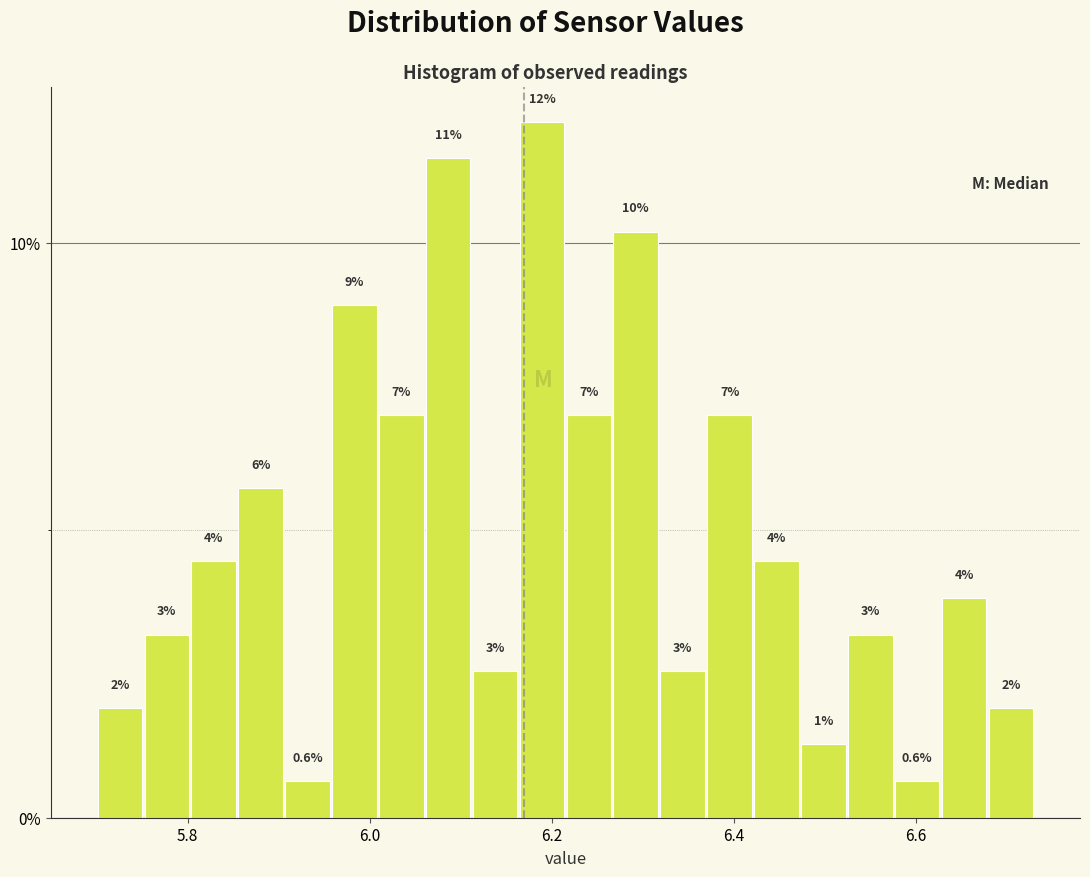

Around what value on the x-axis is the tallest bar? Give the approximate position of its centre, as read against the axis.

6.18